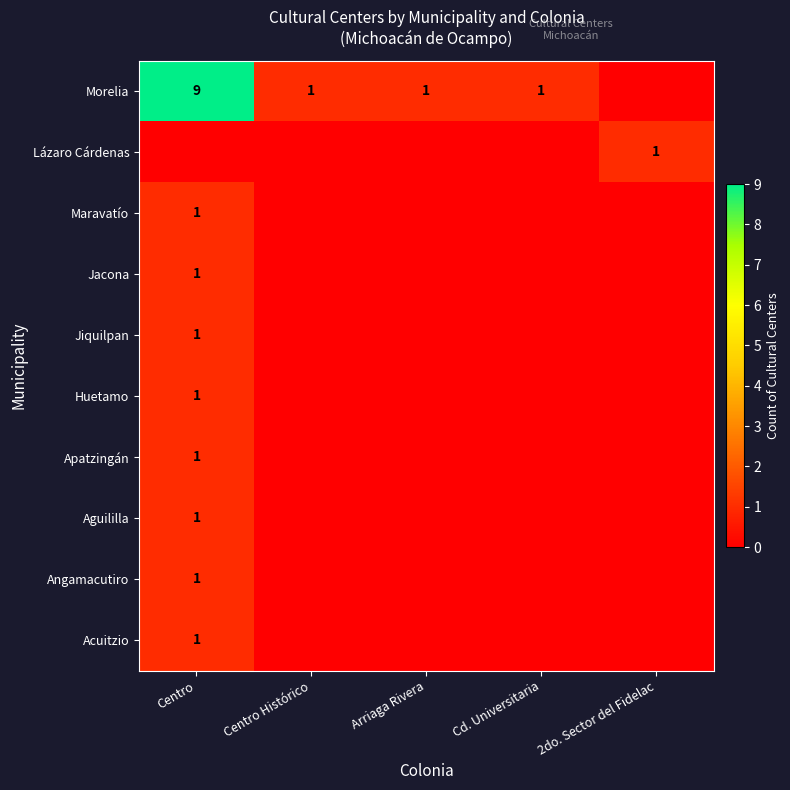

The Huetamo series shows 2 at Centro. True or false?

False